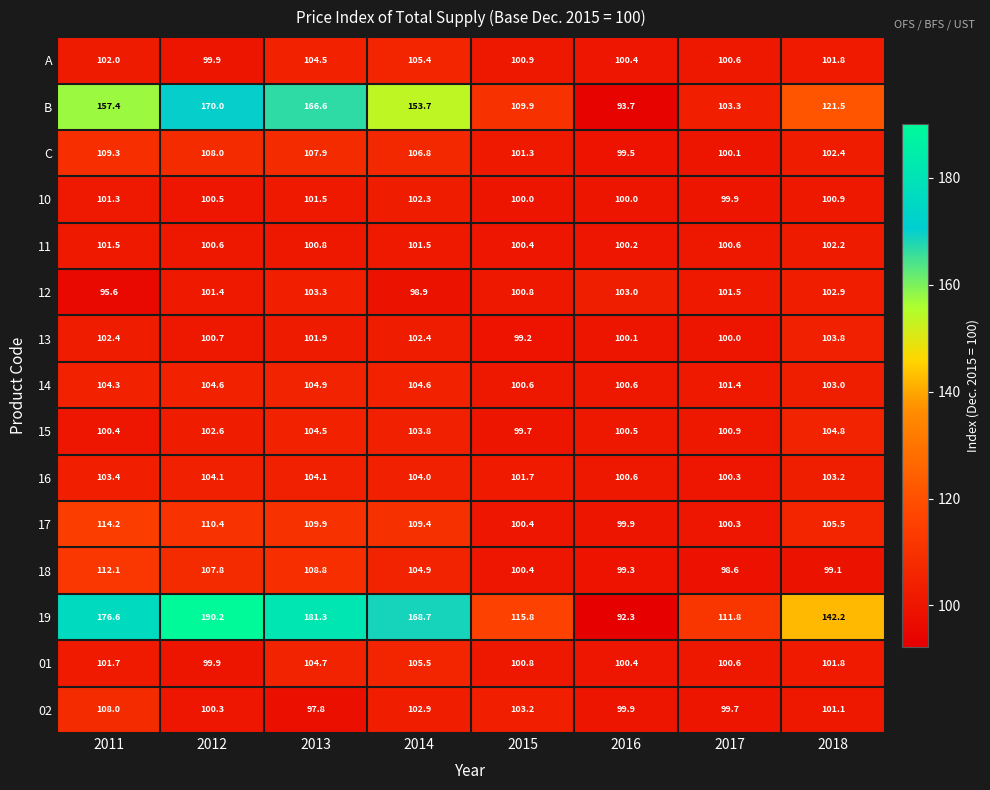

Rank the series by their maximum value, from highest to lowest.

19, B, 17, 18, C, 02, 01, A, 14, 15, 16, 13, 12, 10, 11